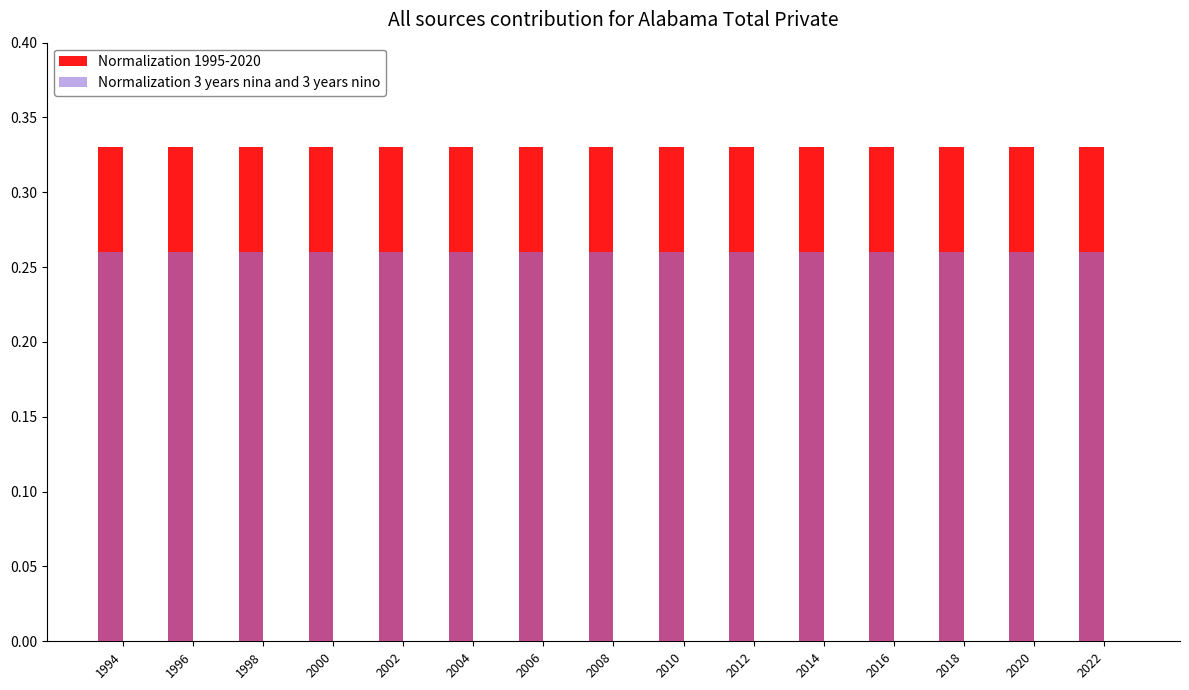

What is the sum of all Normalization 3 years nina and 3 years nino values?

3.9